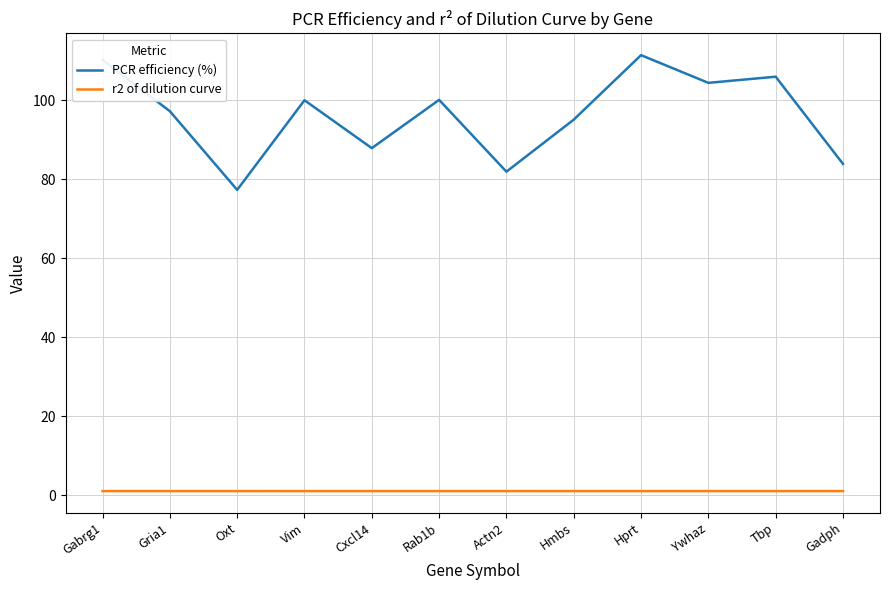

Does the chart display data point markers on the line(s)?

No